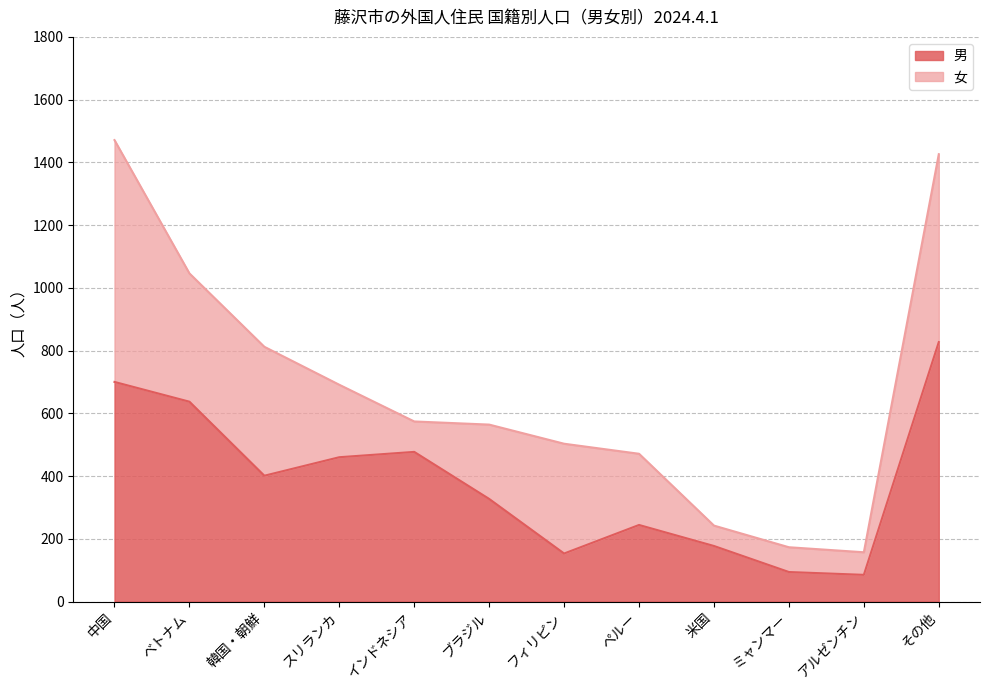

What is the difference between the maximum and minimum values?

742